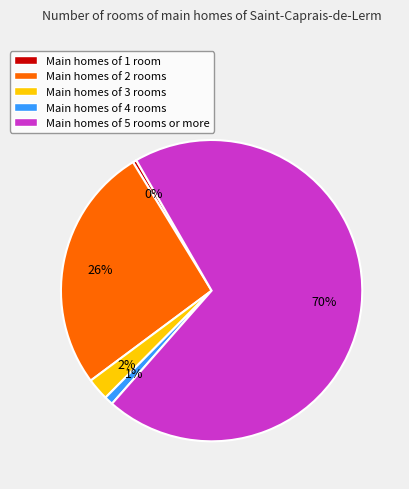

How many slices are in this pie chart?

5